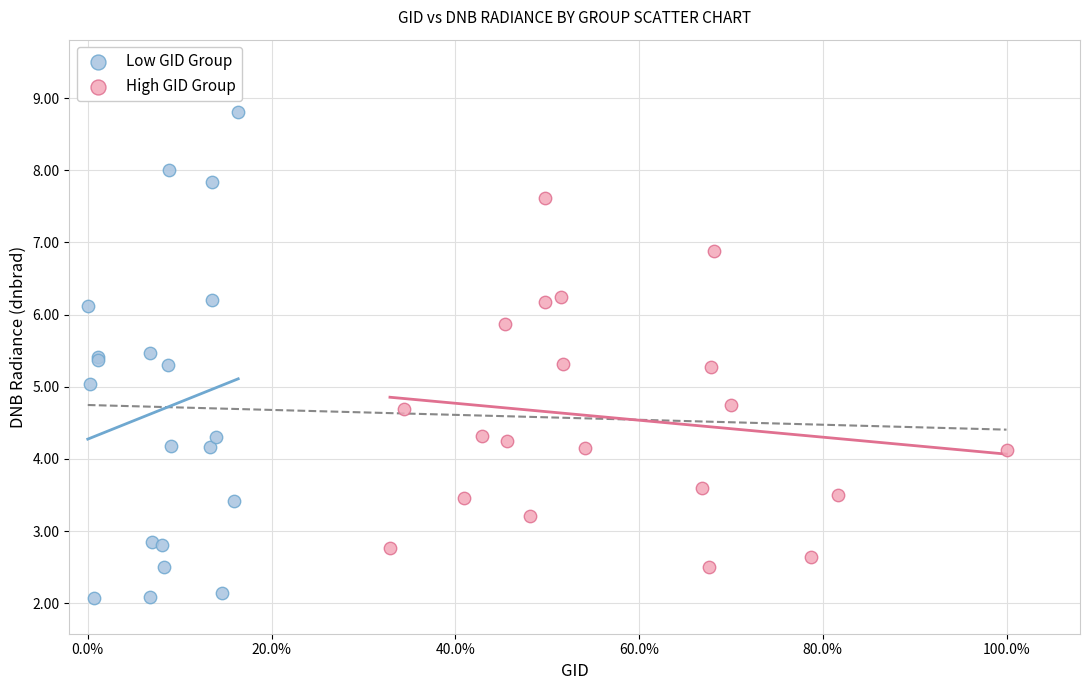

Which series contains the highest Y value?

Low GID Group